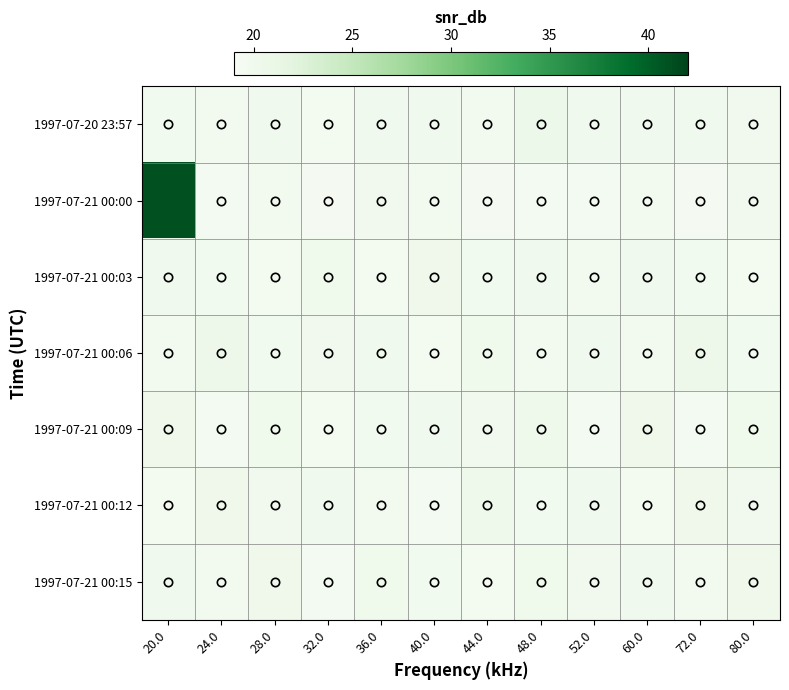

Which label corresponds to the smallest value in the chart?

44.0